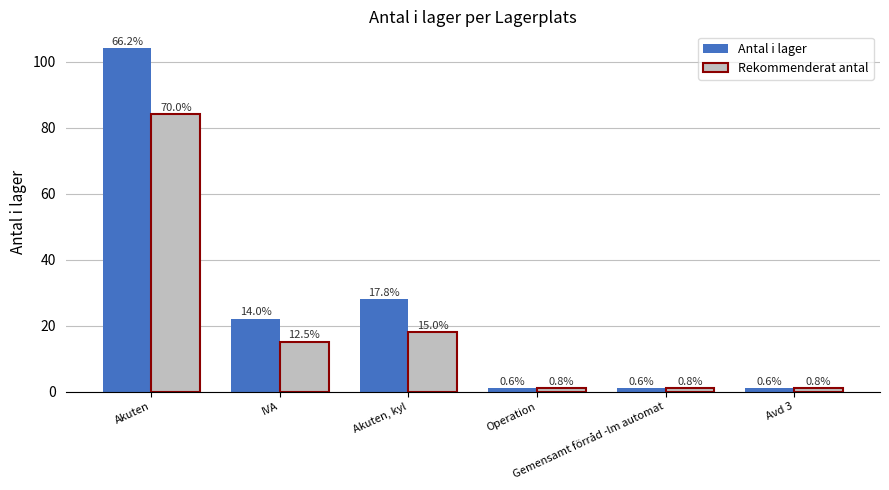

What are all the series names shown in the legend?

Antal i lager, Rekommenderat antal